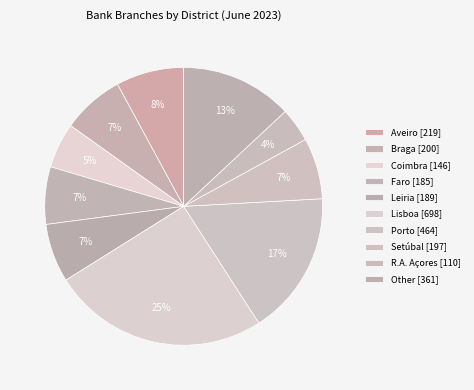

Count the number of slices in the pie.

10